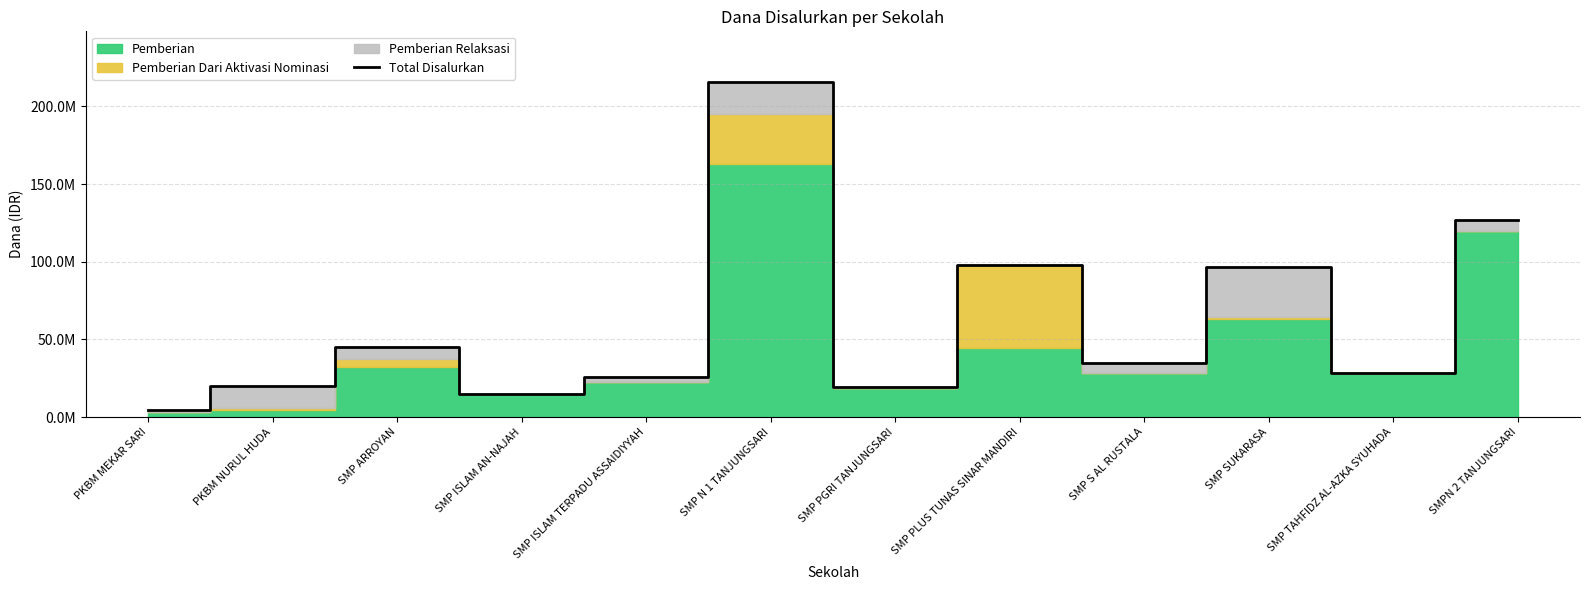

What is the difference between the maximum and minimum values?

211125000